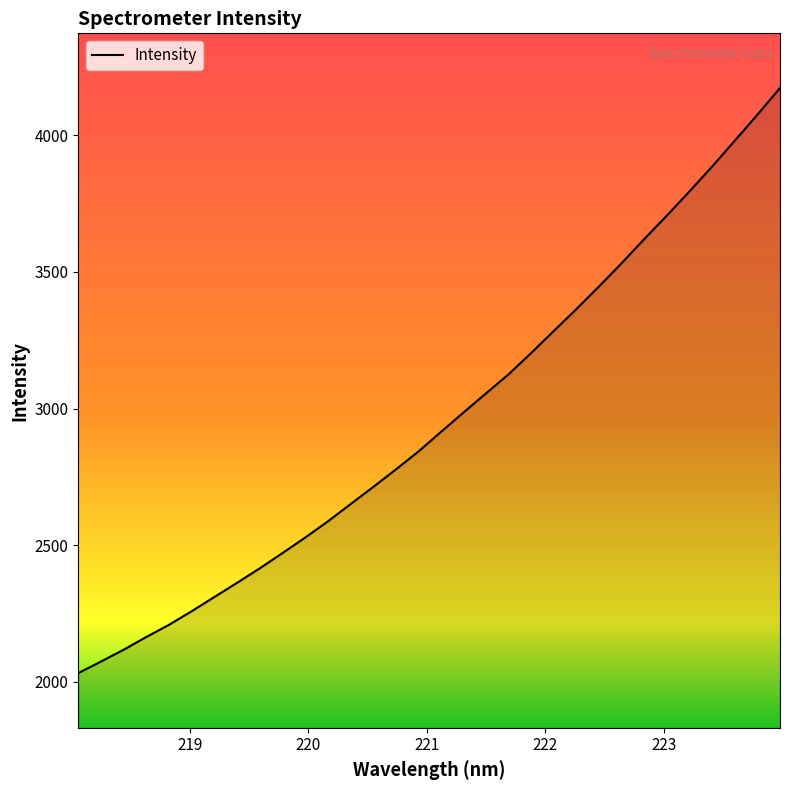

What is the difference between the second highest and minimum values?

2044.0